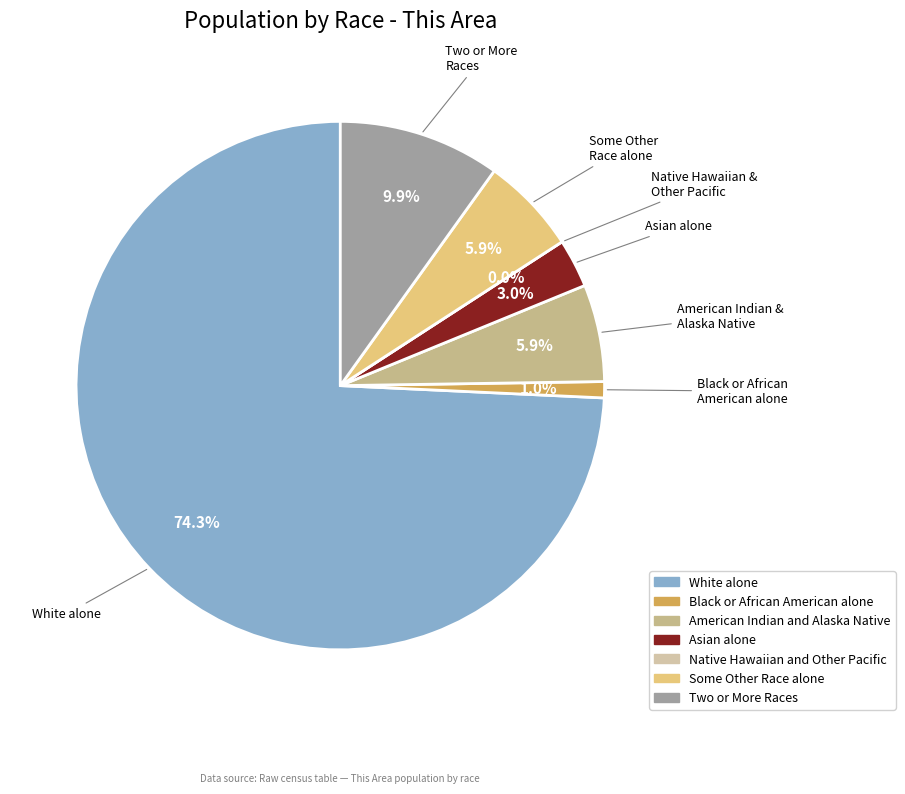

To the nearest percent, what is the average slice percentage?

14%